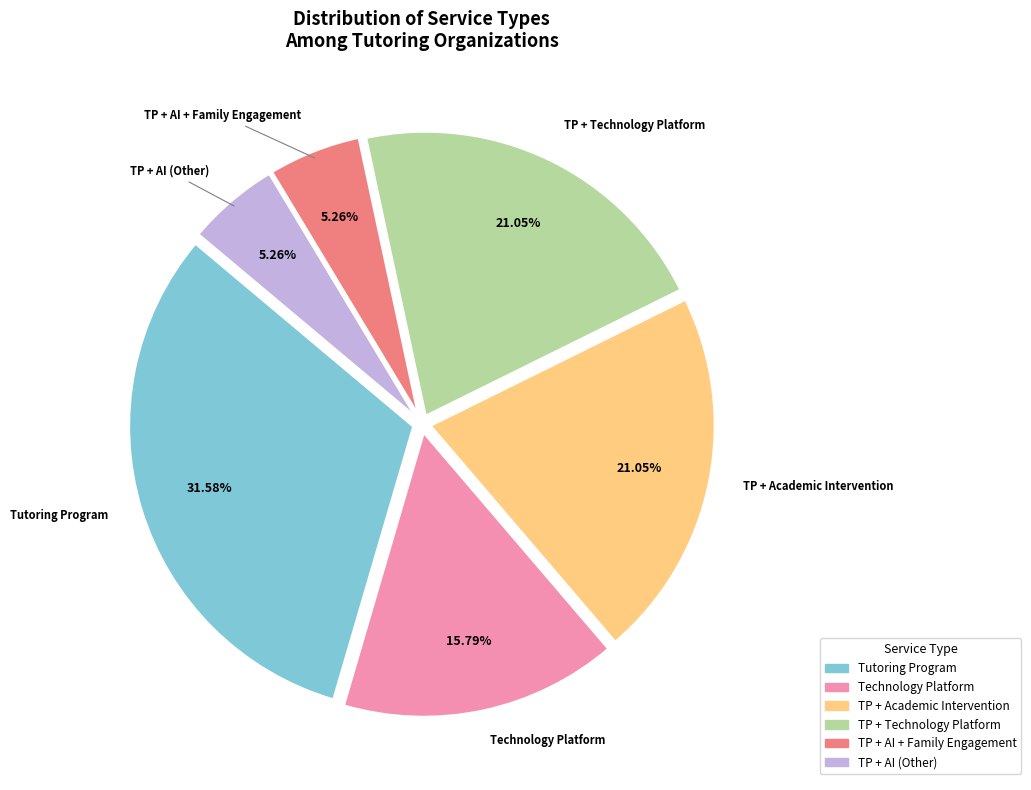

Is there any slice that represents more than half of the pie?

No